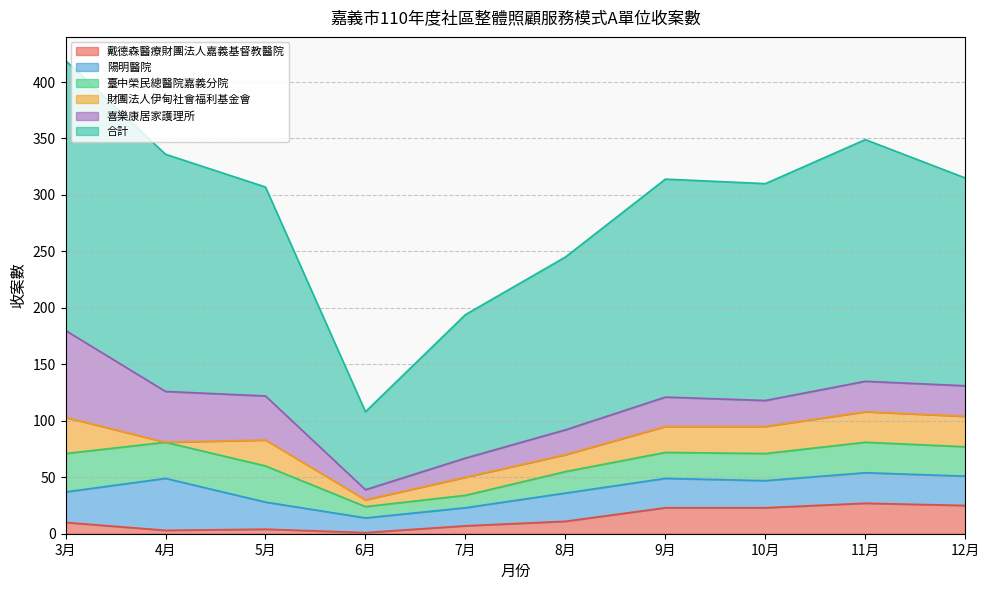

Is it true that 戴德森醫療財團法人嘉義基督教醫院 equals 11 at 10月?

False